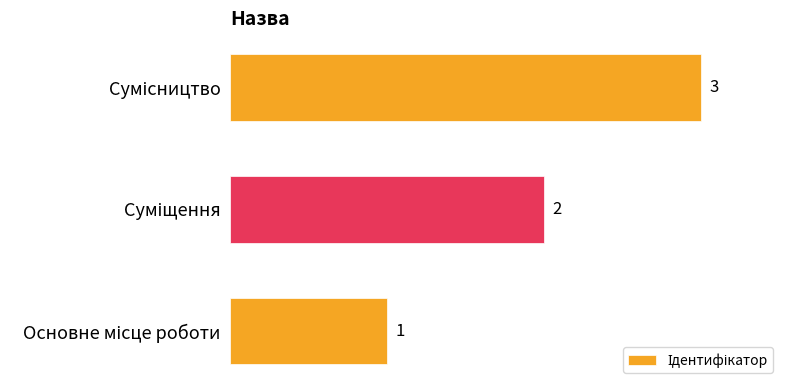

How many values are between 1 and 3?

3